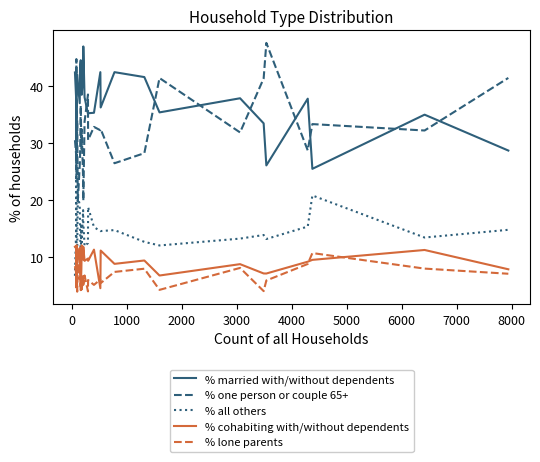

Which series has the largest range (max minus min)?

% one person or couple 65+